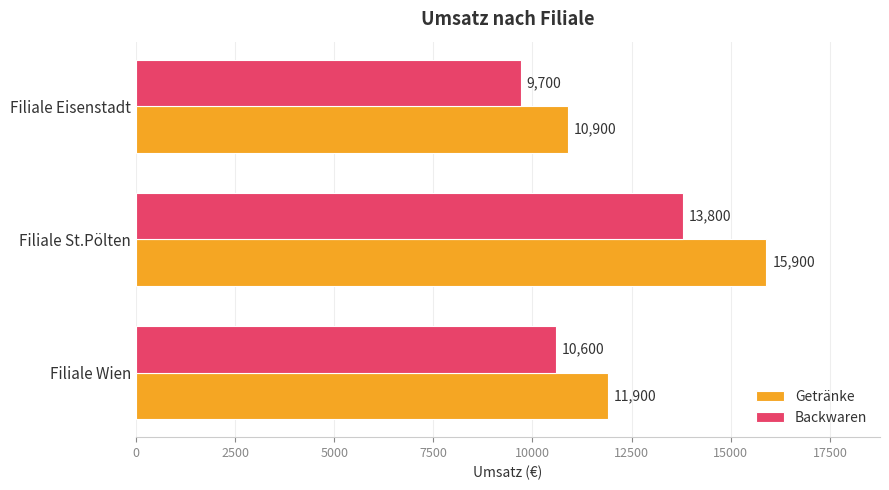

What are all the series names shown in the legend?

Getränke, Backwaren